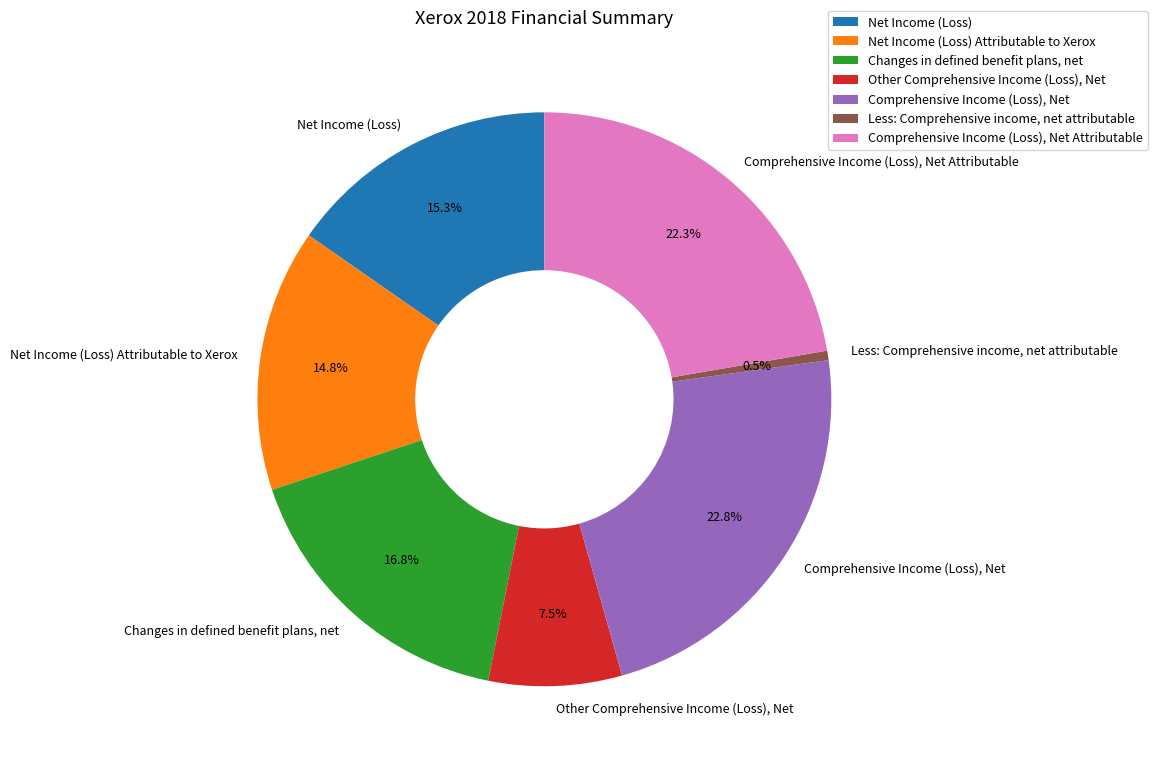

What is the ratio of the value at Net Income (Loss) to the value at Comprehensive Income (Loss), Net Attributable?

0.7